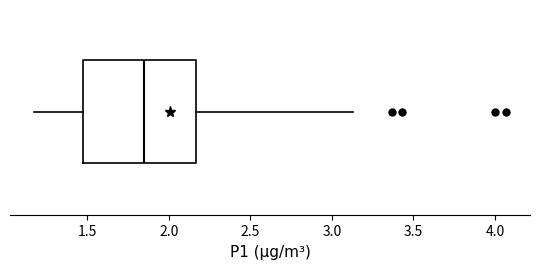

Read this box plot against the x-axis: the position of the median line, the range covered by the box, and the ends of both whiskers. The values are not printed on the chart, so give them approximately, as read against the axis.

median 1.85, box 1.50 to 2.15, whiskers 1.15 to 3.15